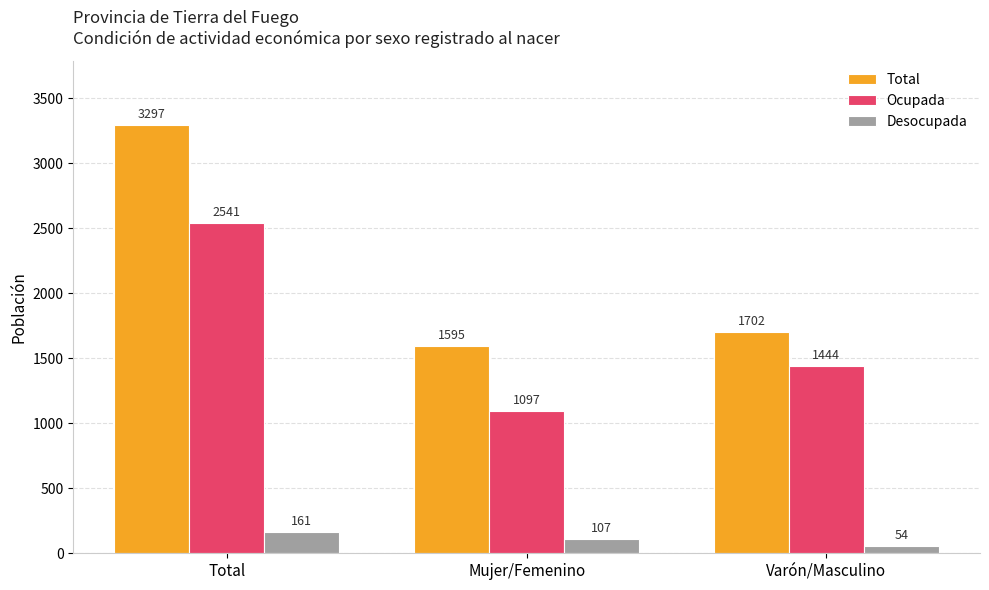

What is the label of the 1st bar from the right?

Varón/Masculino